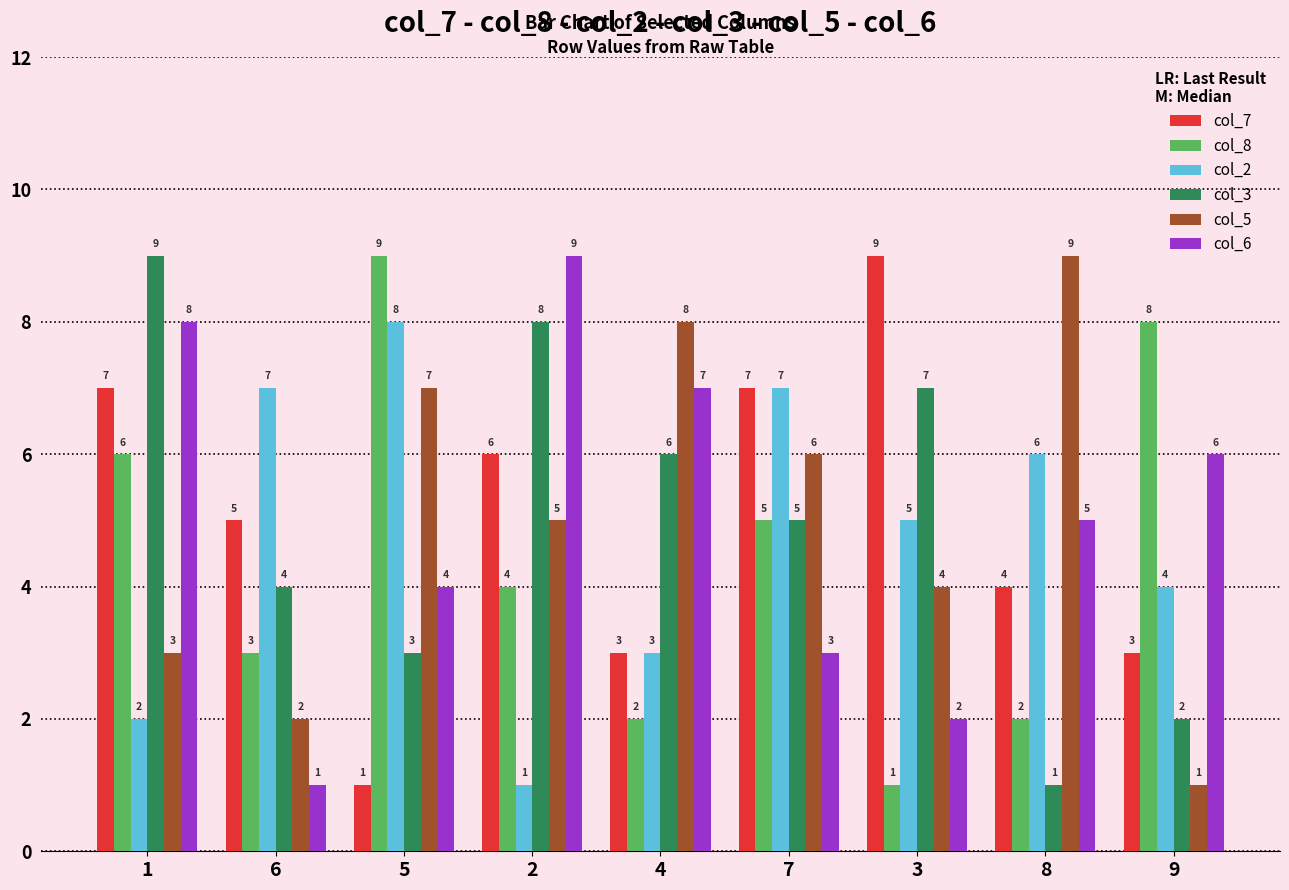

What is the sum of the col_7 values at 3 and 5?

10